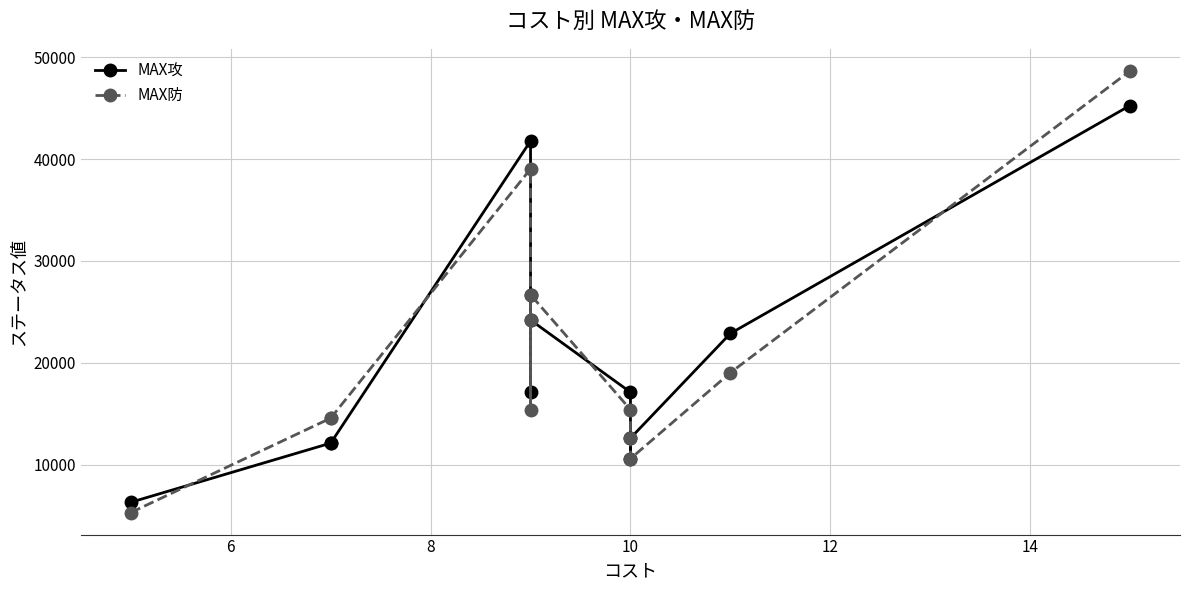

What is the minimum value shown in the chart?

5286